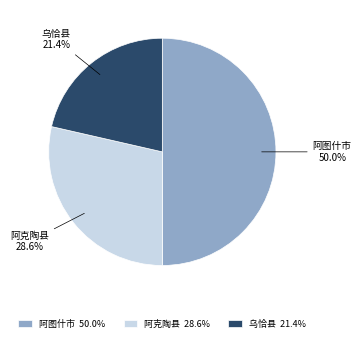

What percentage is the 阿克陶县 slice, to the nearest percent?

29%